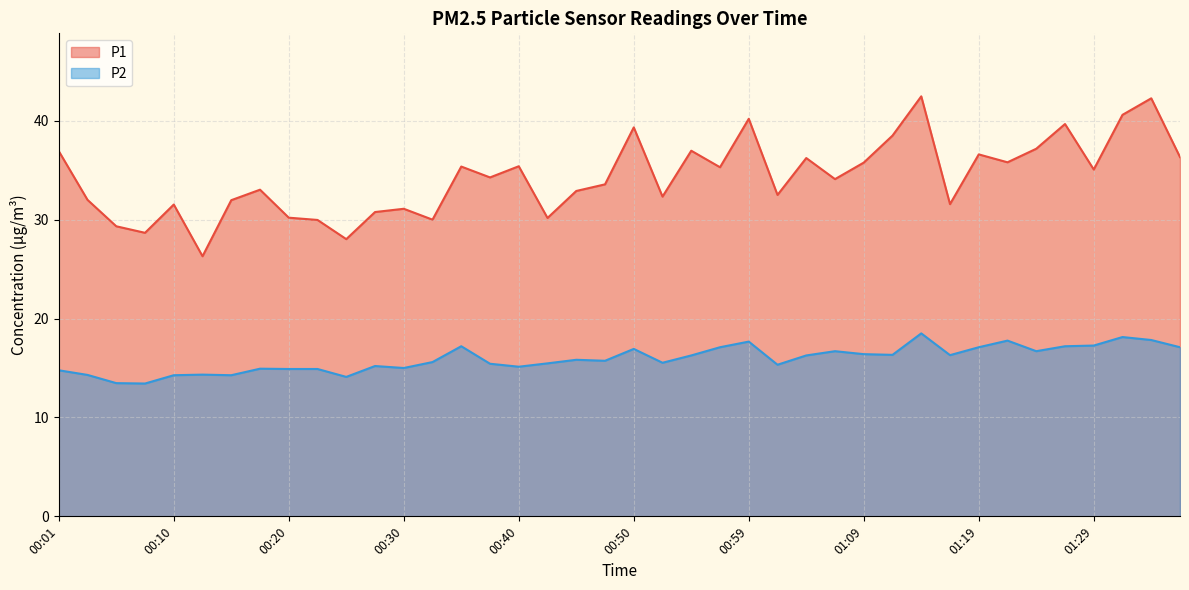

Which series has the largest total across all categories?

P1